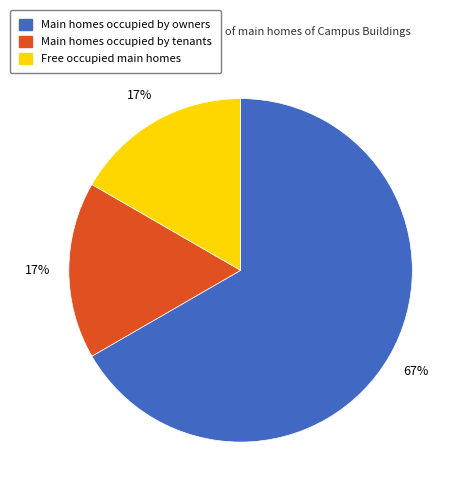

To the nearest percent, what is the difference between the largest and smallest slice percentages?

50%